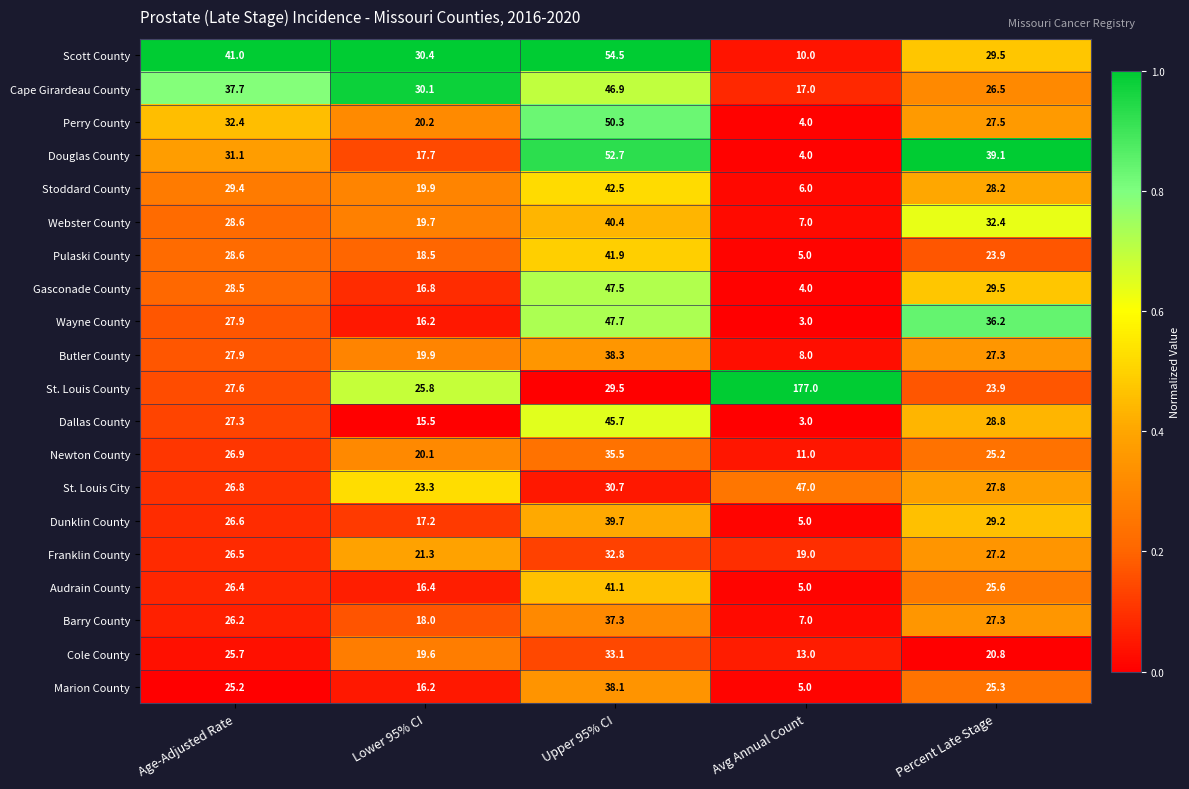

What is the sum of all Gasconade County values?

126.3